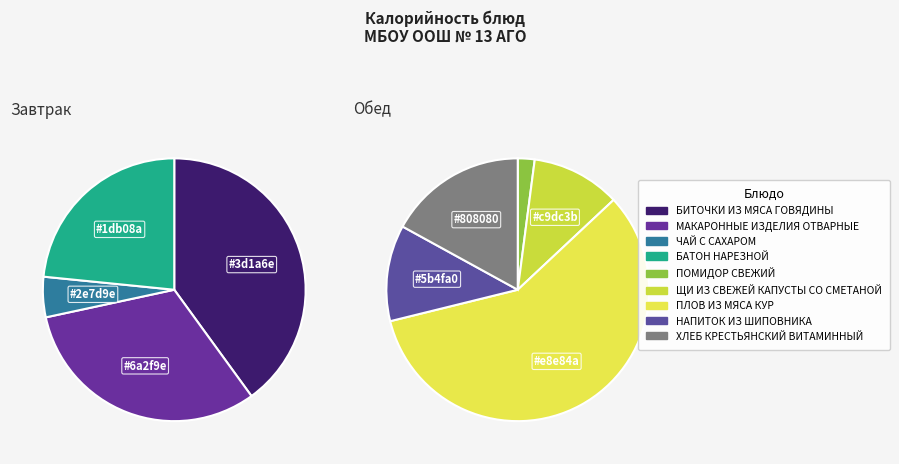

Count the number of slices in the pie.

9